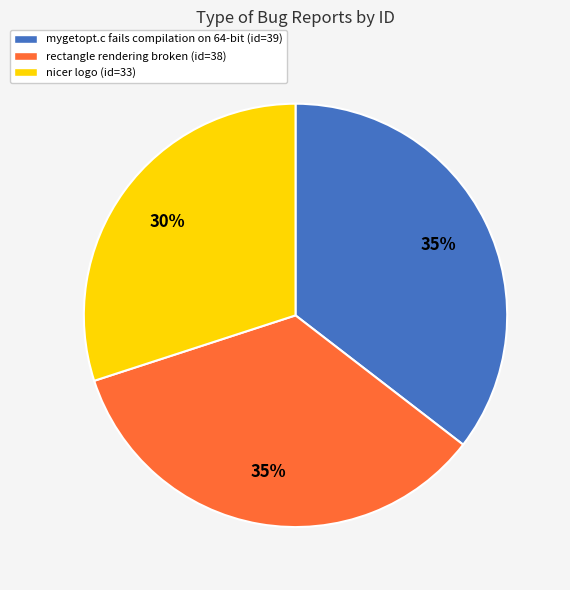

Does nicer logo account for over 50% of the chart?

No